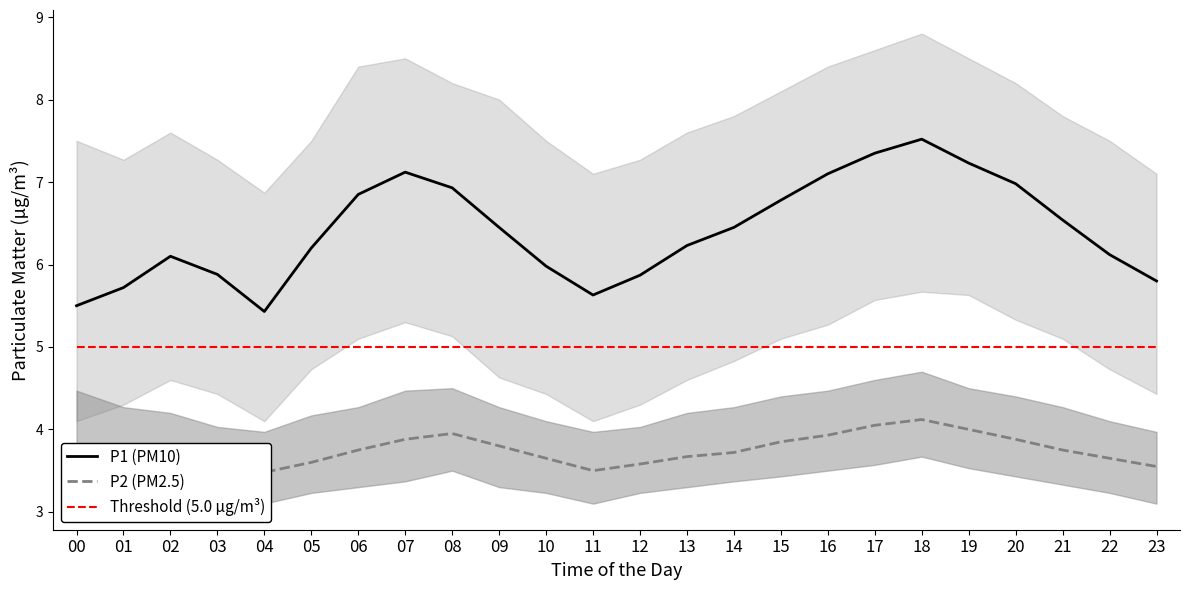

Which series has the widest spread of values?

P1 (PM10)